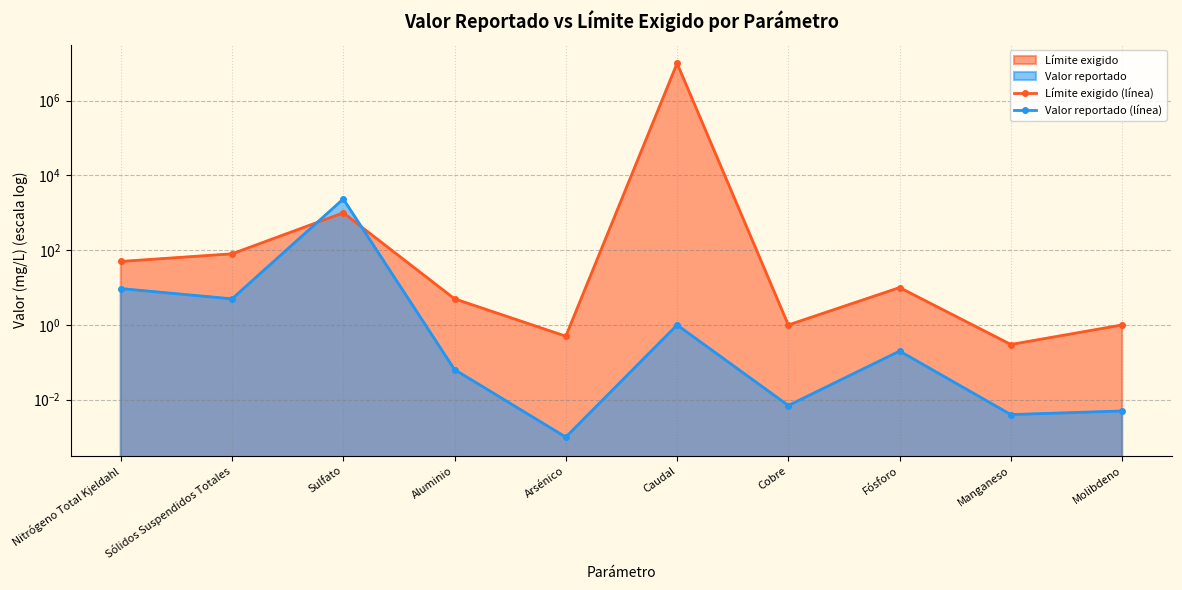

Which series ends up on top after the final intersection of Valor reportado (línea) and Límite exigido (línea)?

Límite exigido (línea)